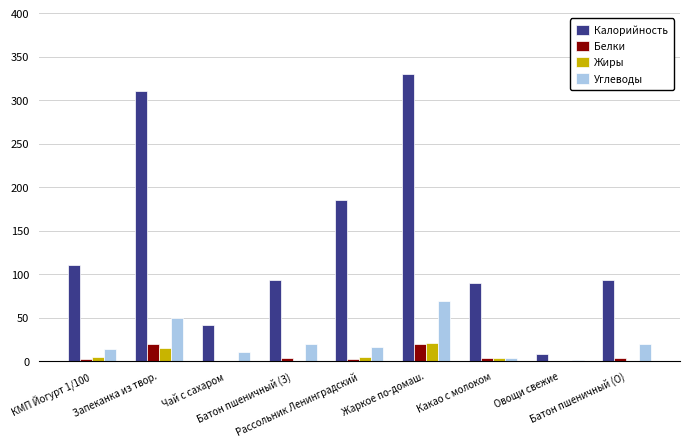

Which series has the largest total across all categories?

Калорийность